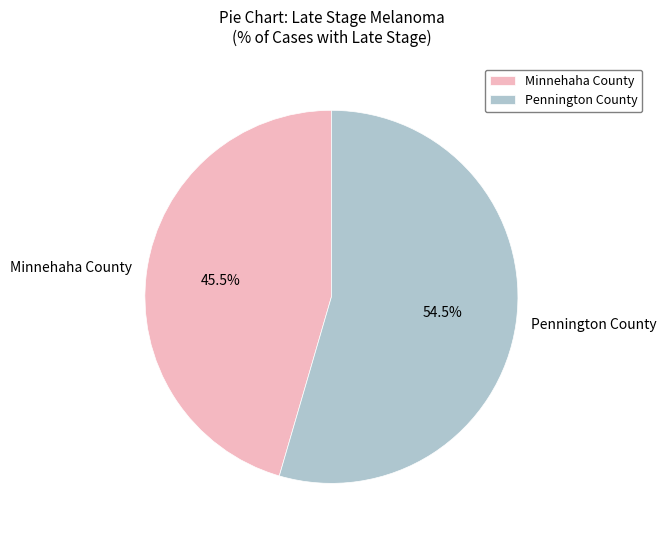

What is the ratio of the value at Minnehaha County to the value at Pennington County?

0.8